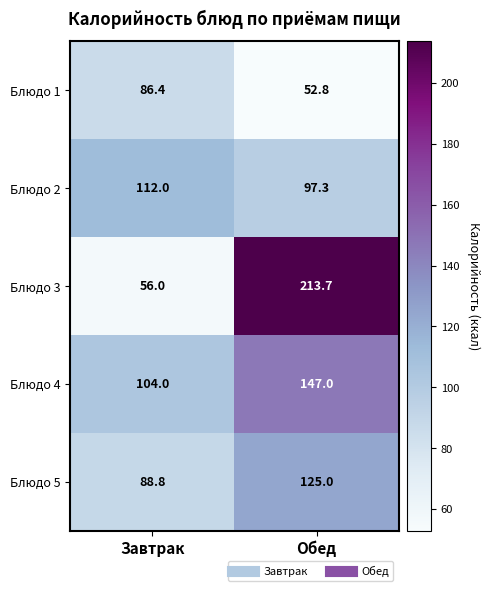

Reading left to right, extract all data points from this chart.

Блюдо 1: 86.4	52.8
Блюдо 2: 112.0	97.3
Блюдо 3: 56.0	213.7
Блюдо 4: 104.0	147.0
Блюдо 5: 88.8	125.0